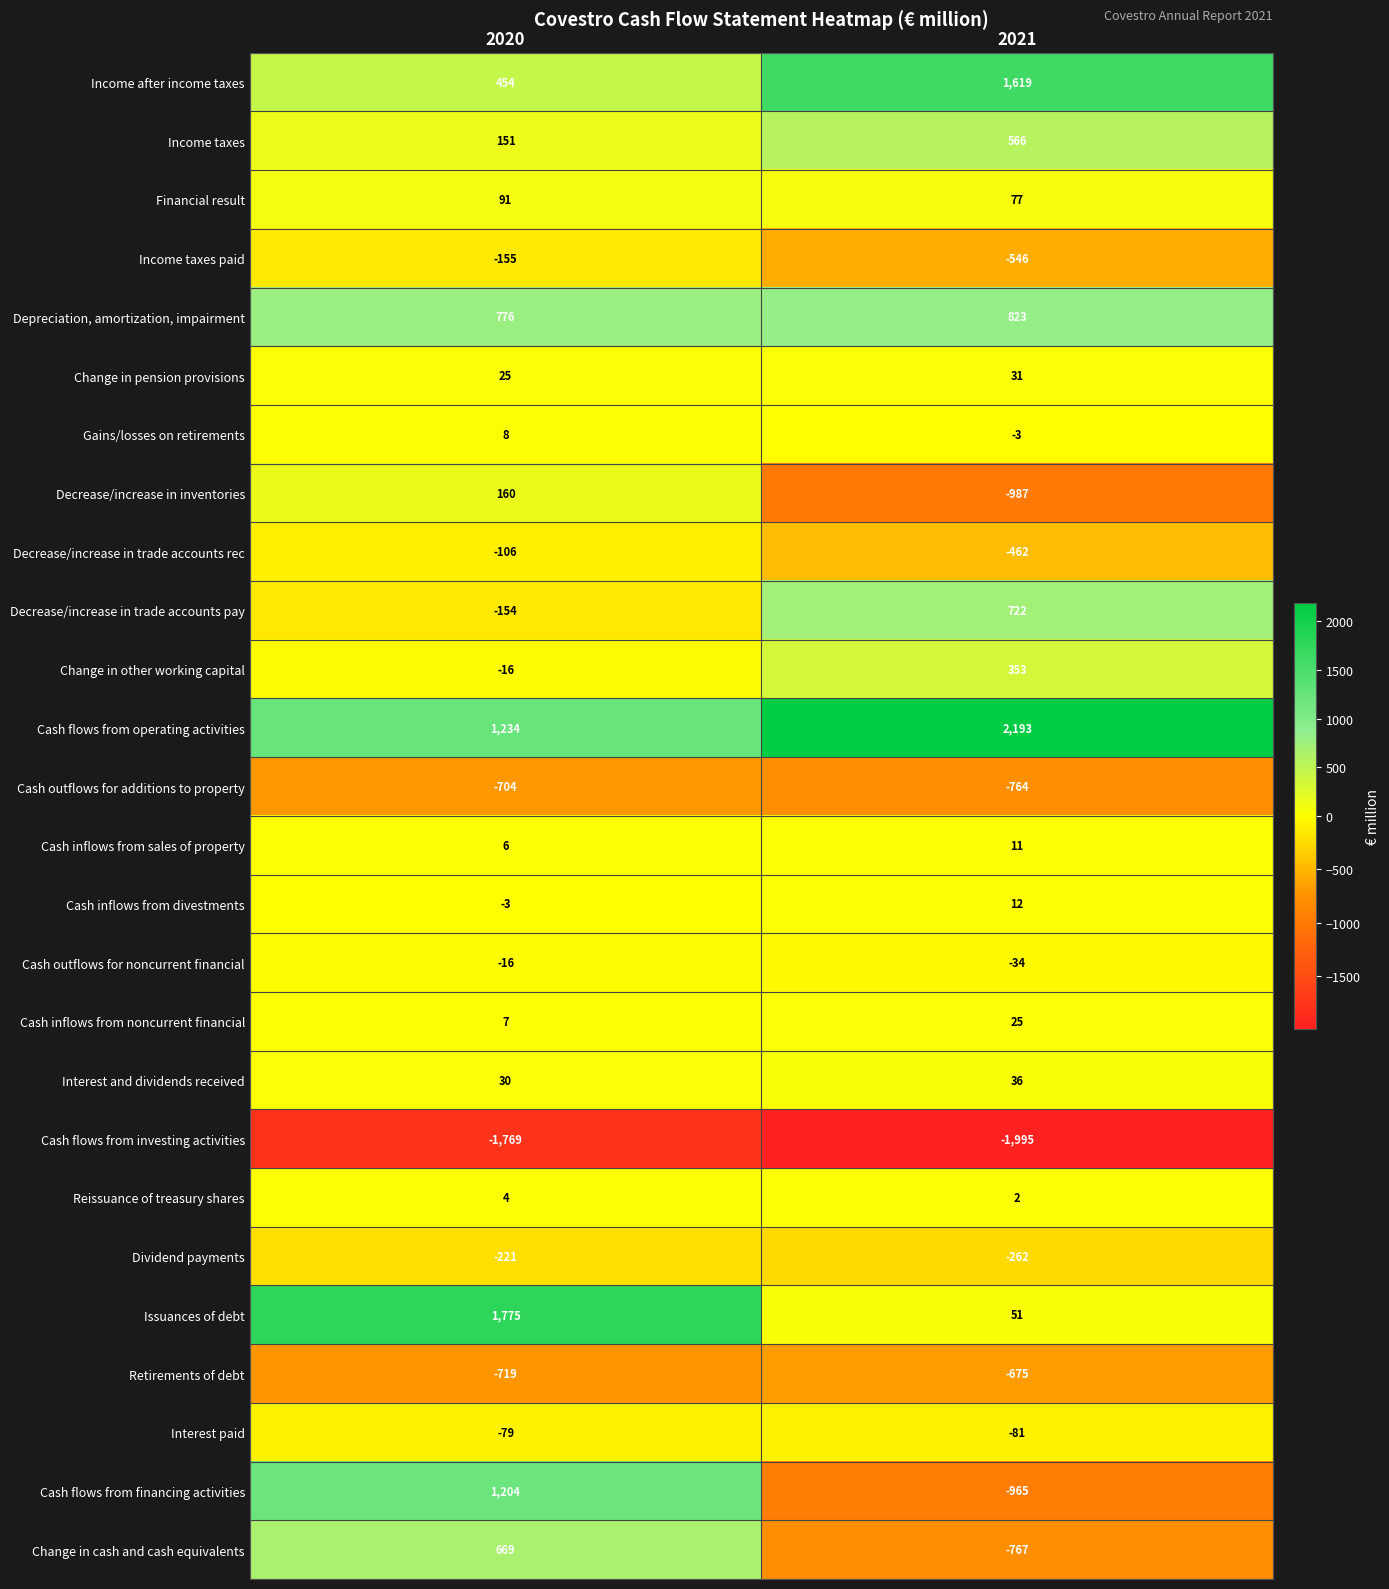

At which label is Cash outflows for noncurrent financial closest to -25?

2020